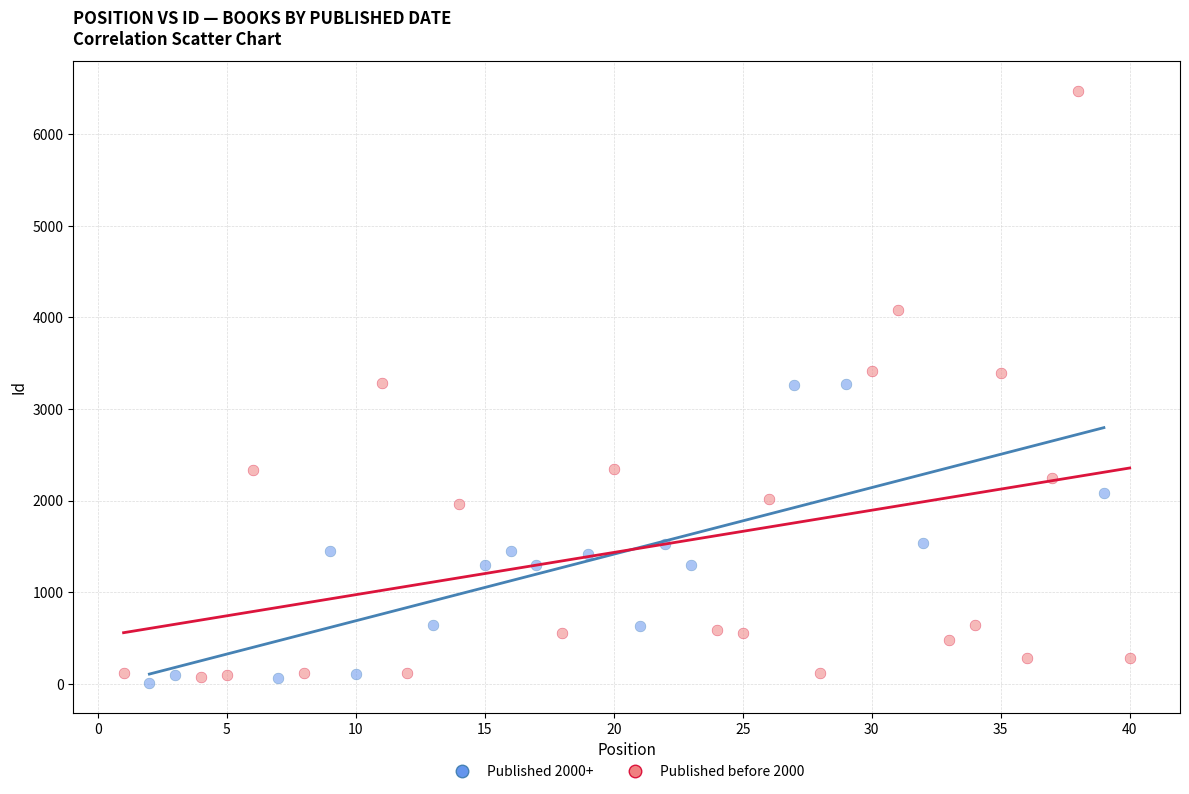

Which series has the widest spread of Y values?

Published before 2000